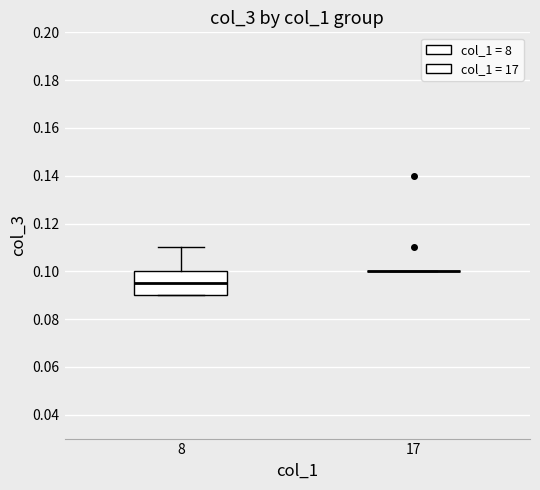

Reading left to right, read every box against the y-axis: the position of its median line, the range the box covers, and the ends of its whiskers. The values are not printed on the chart, so give them approximately, as read against the axis.

8: median 0.096, box 0.090 to 0.100, whiskers 0.090 to 0.110
17: box collapsed to a line at 0.100, whiskers 0.100 to 0.100